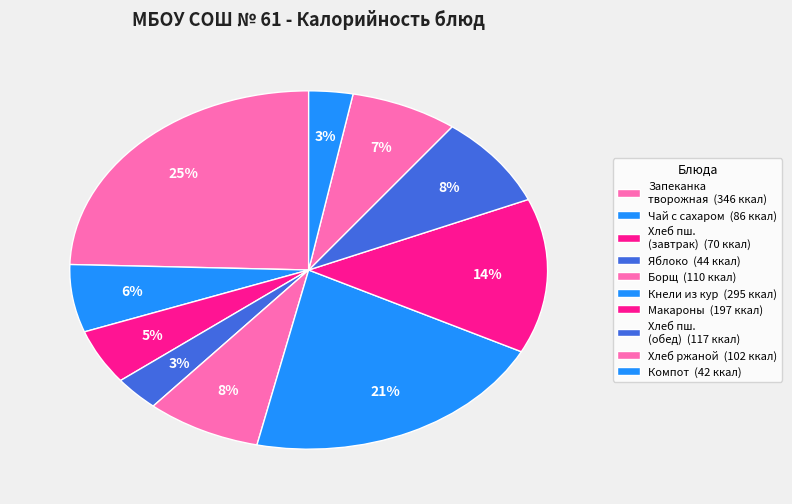

Count the number of slices in the pie.

10